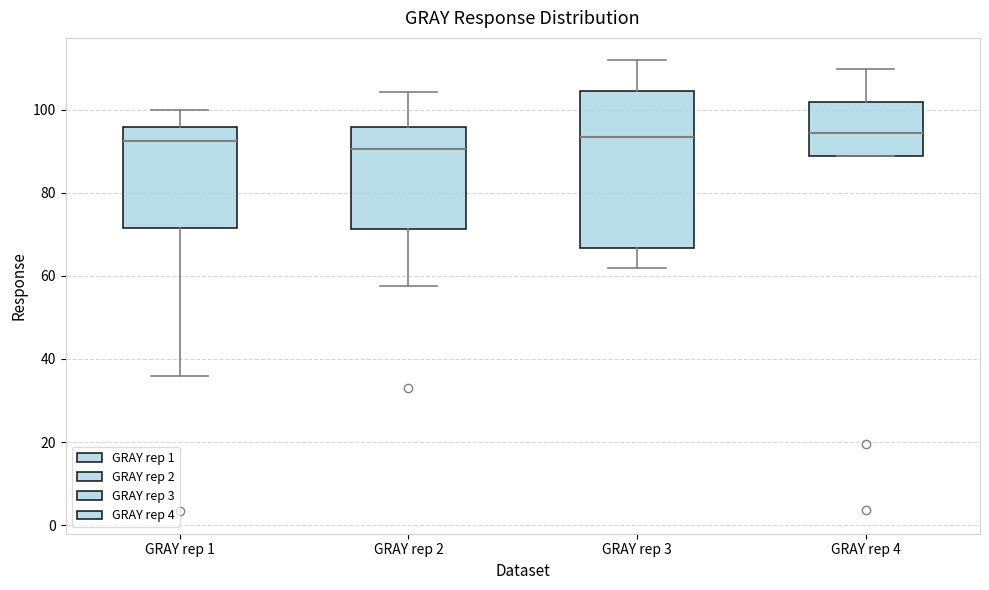

Reading left to right, read every box against the y-axis: the position of its median line, the range the box covers, and the ends of its whiskers. The values are not printed on the chart, so give them approximately, as read against the axis.

GRAY rep 1: median 92, box 72 to 96, whiskers 36 to 100
GRAY rep 2: median 90, box 72 to 96, whiskers 58 to 104
GRAY rep 3: median 94, box 66 to 104, whiskers 62 to 112
GRAY rep 4: median 94, box 88 to 102, whiskers 88 to 110